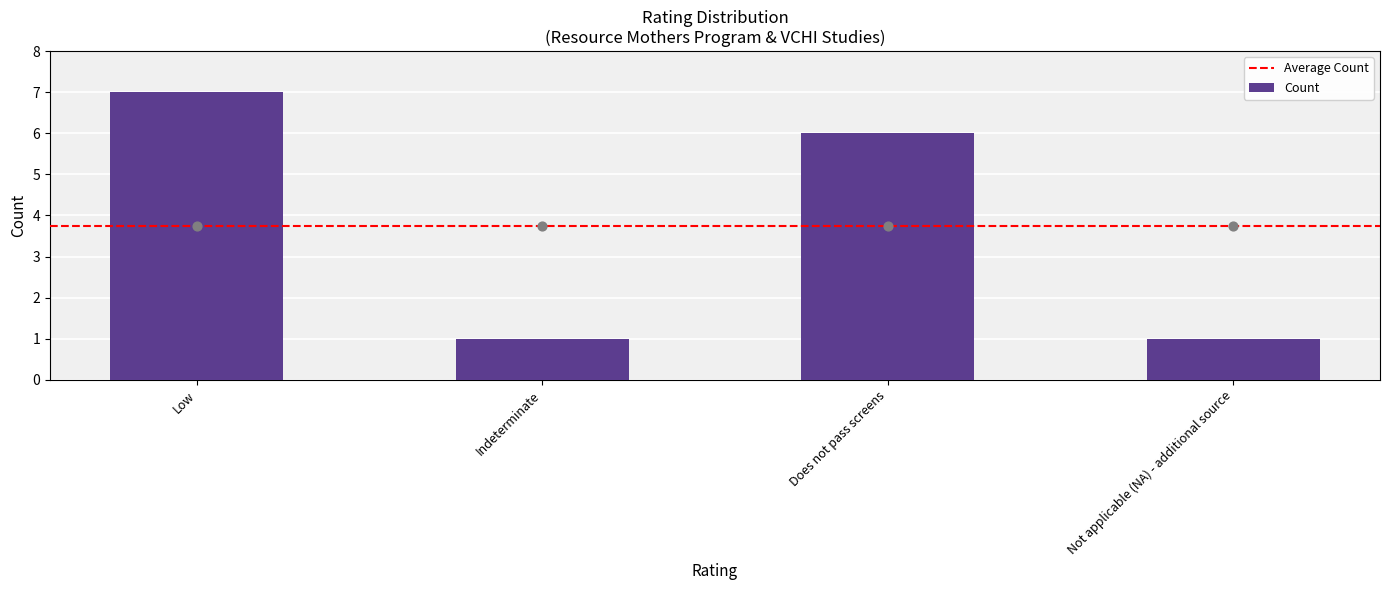

At which label does Count reach its peak?

Low